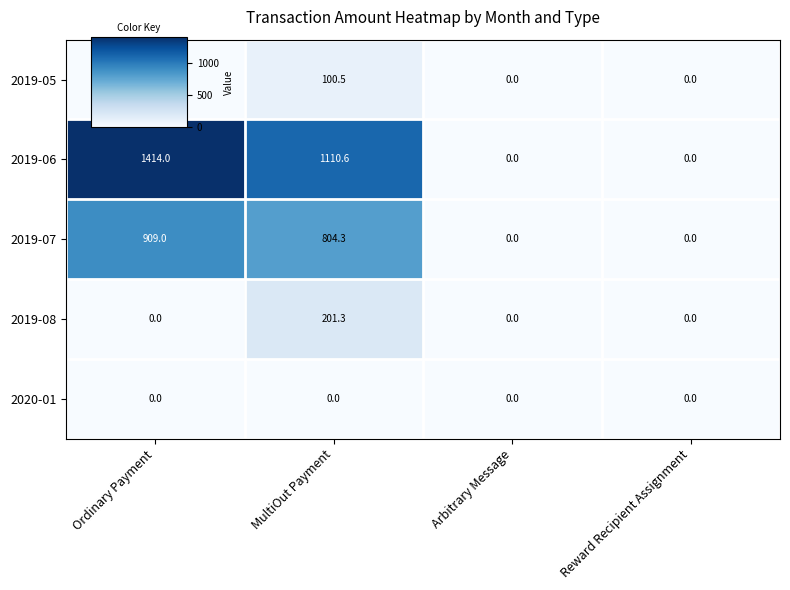

What is the maximum value shown in the chart?

1414.0